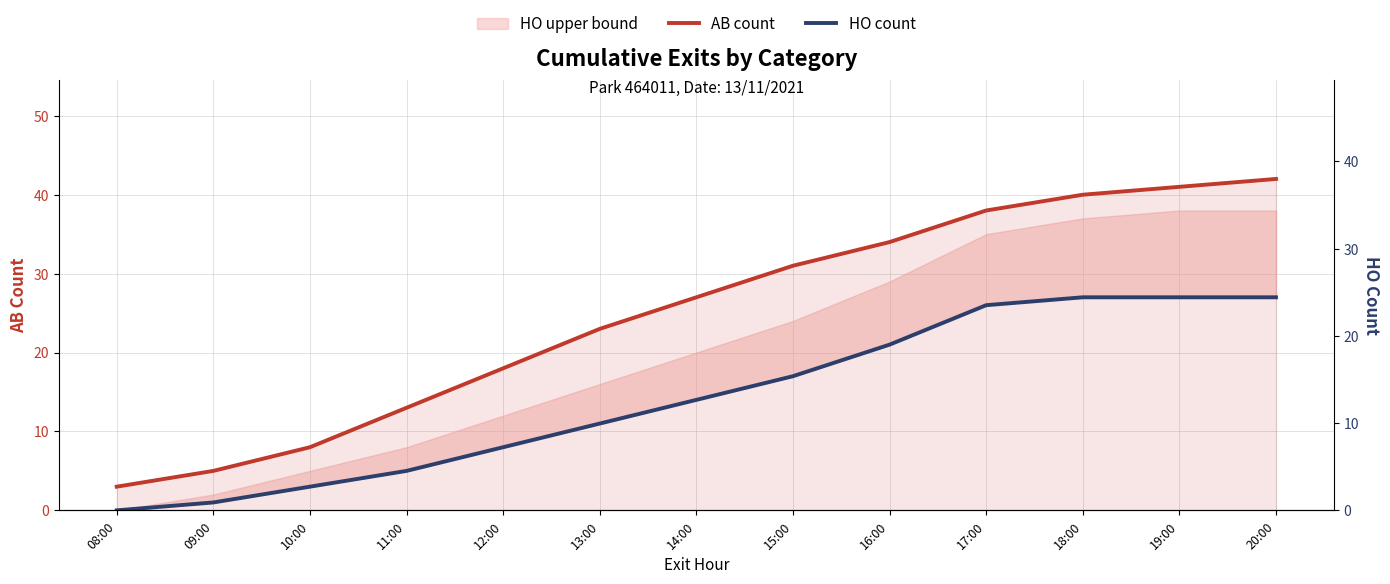

What is the lowest value of the AB count series?

3